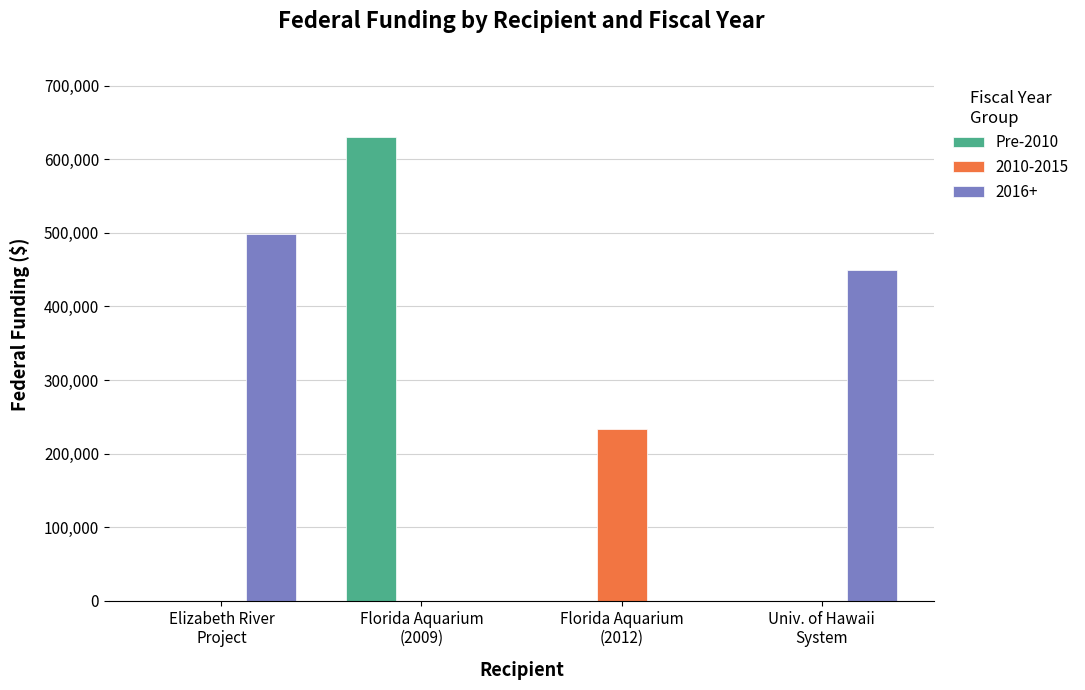

Which series has the largest total across all categories?

2016+